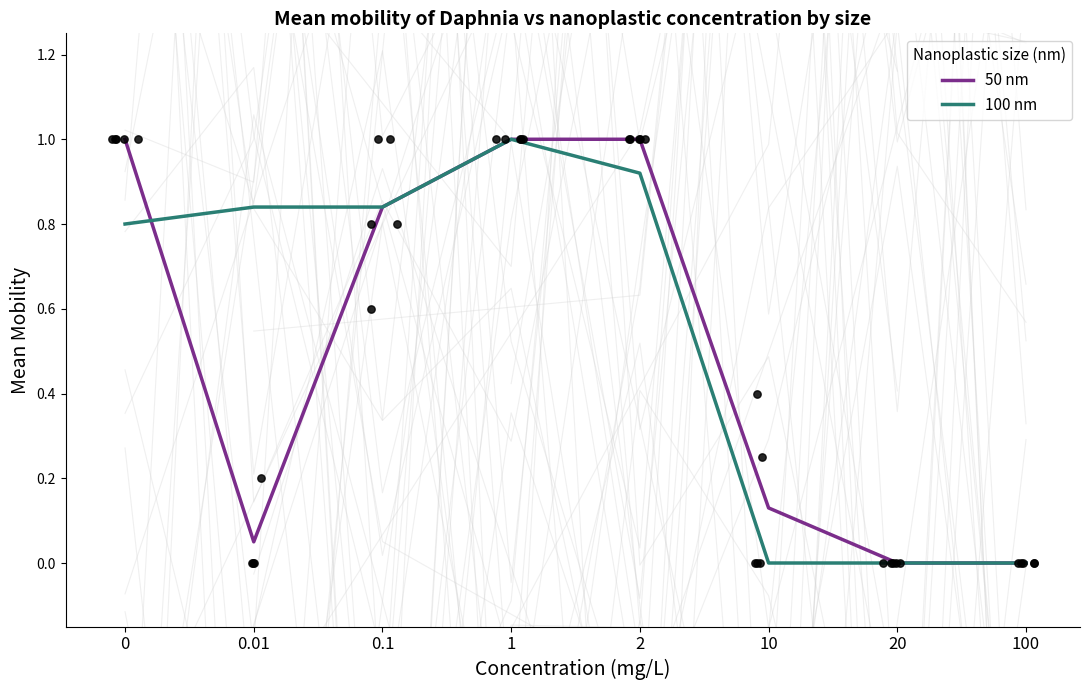

Which series has the largest Y range (max minus min)?

50 nm